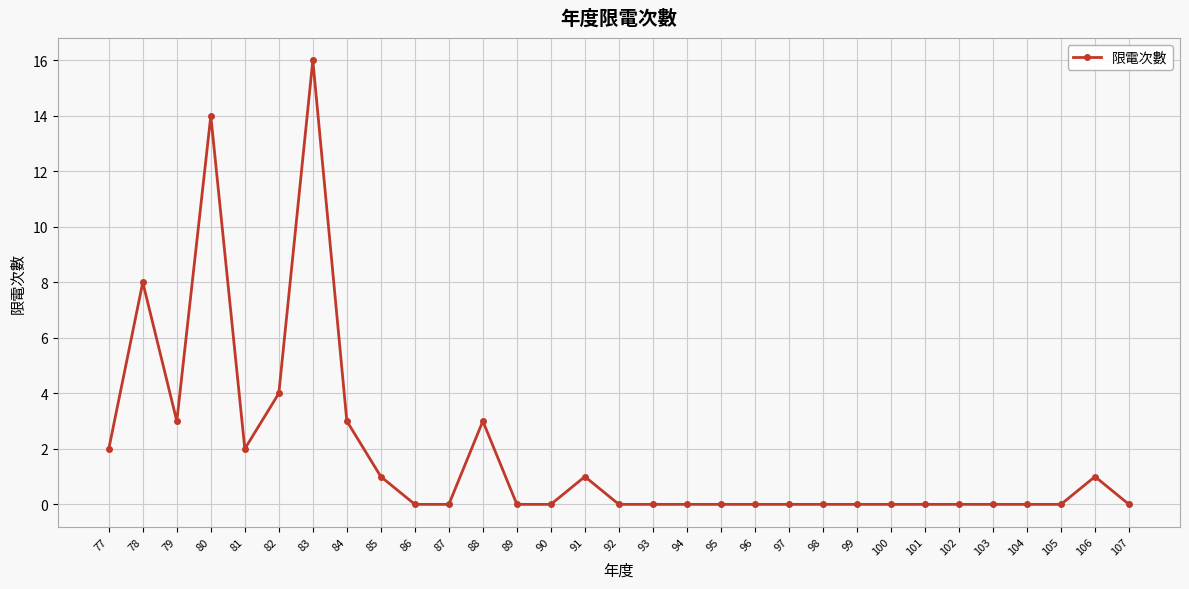

At which category does the data reach its first local peak?

78